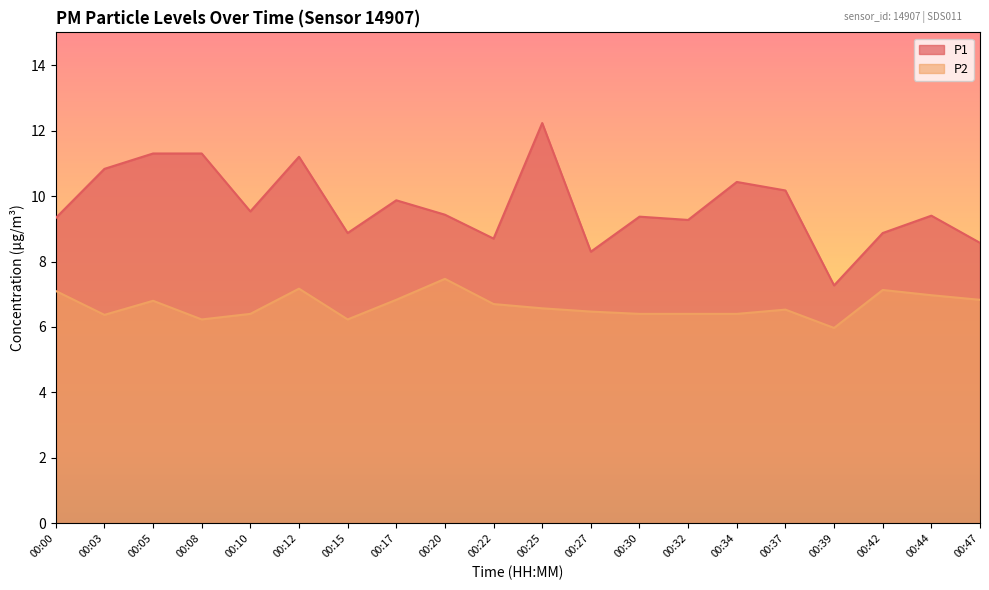

Where is the first local minimum for P2?

00:03